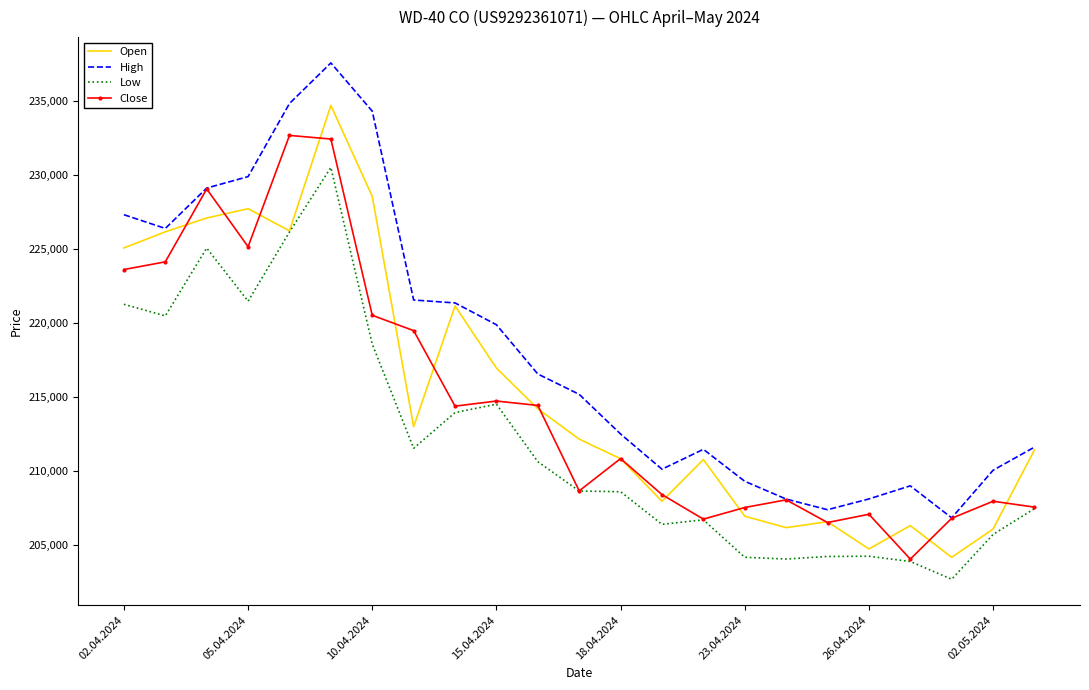

How many interior local valleys does the Close series have?

6